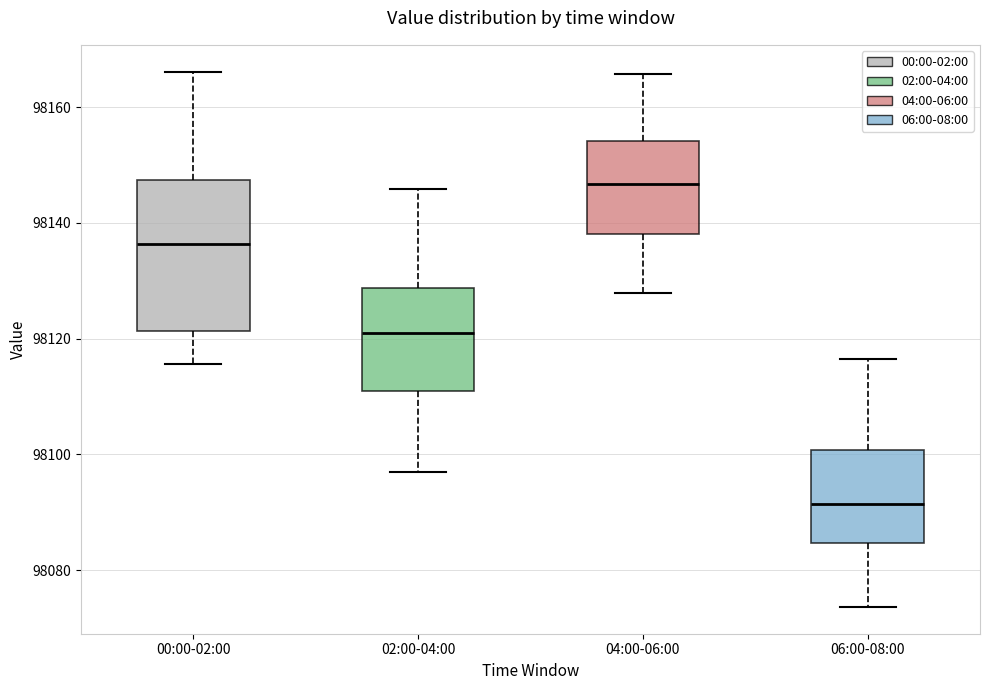

Which box has the highest median line?

04:00-06:00